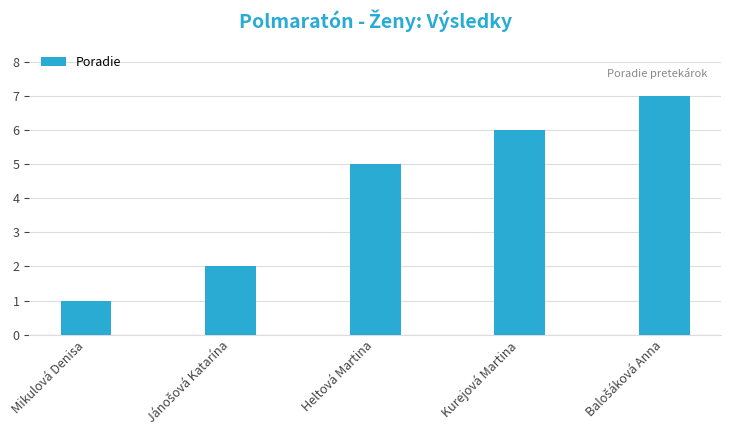

How many bars are there in total?

5